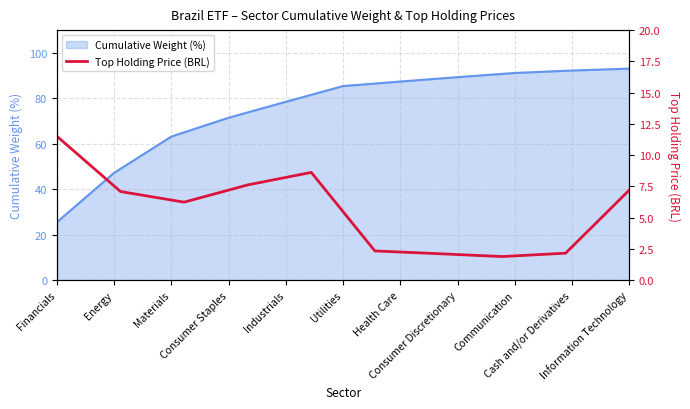

Where does the data first go above 7?

Financials